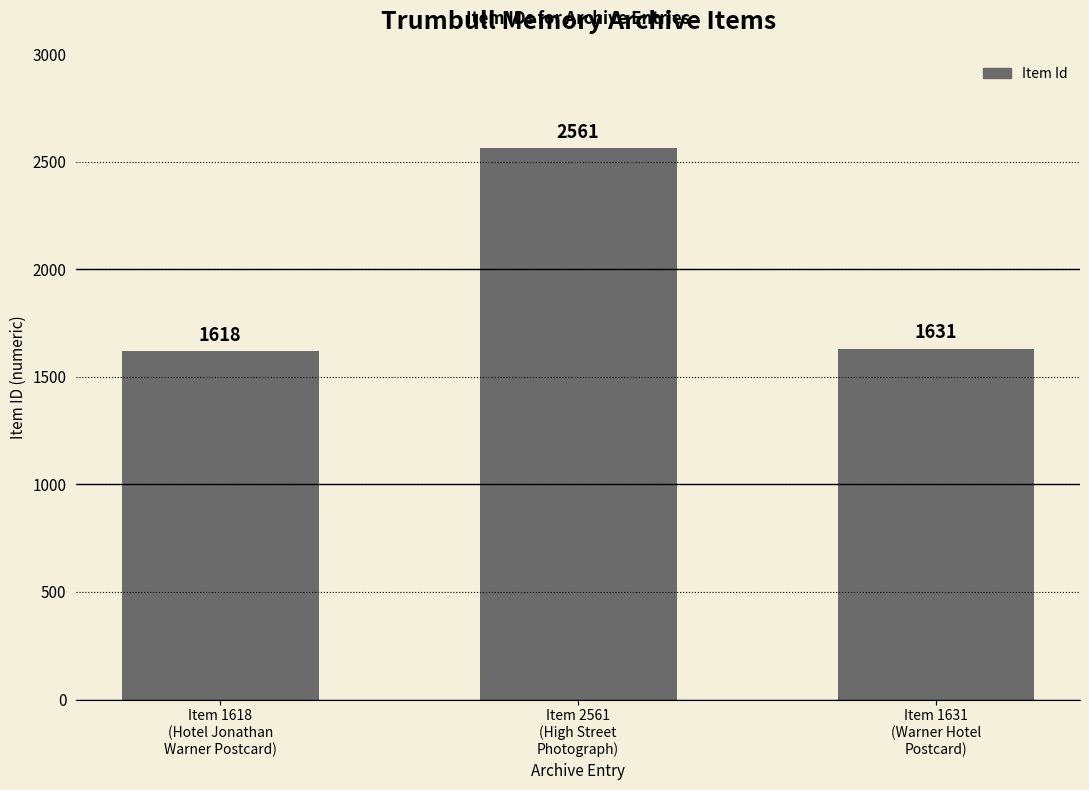

How many bars are there in total?

3